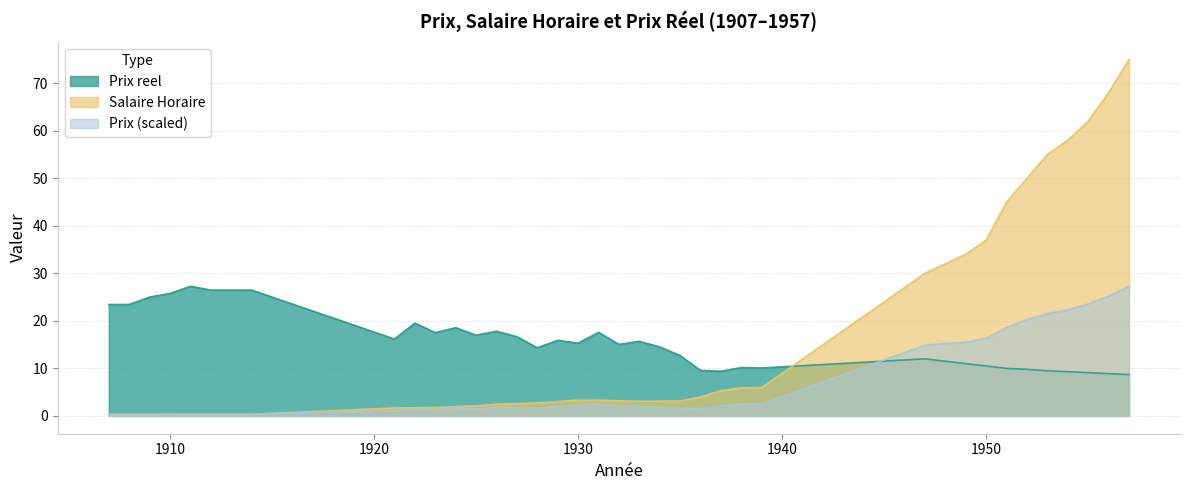

What is the highest value of the Prix reel series?

27.3